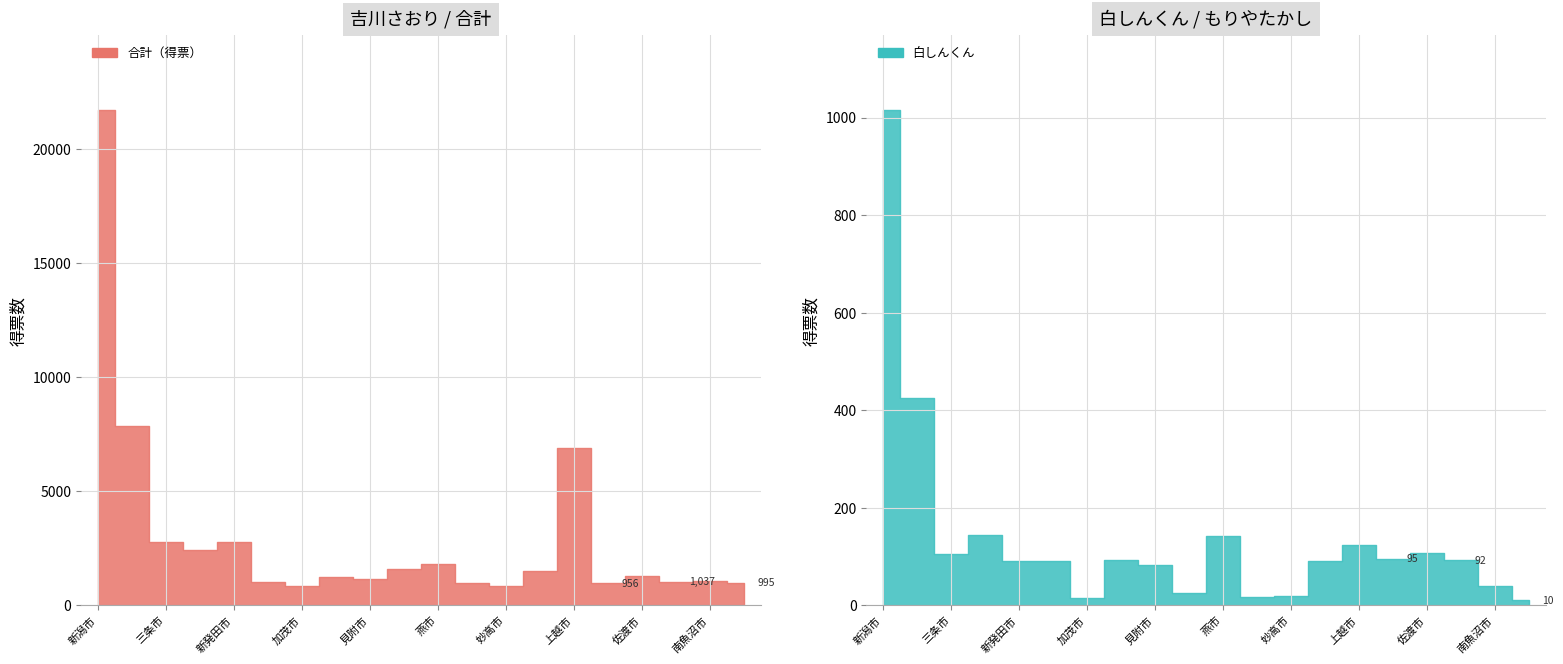

What is the difference between the 合計 values at 上越市 and 佐渡市?

5599.9